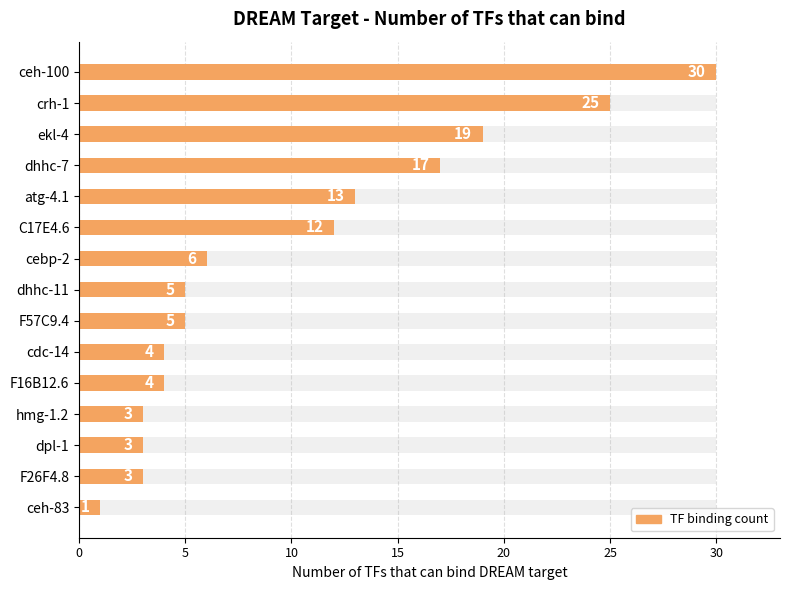

Which has a higher value, F26F4.8 or hmg-1.2?

F26F4.8